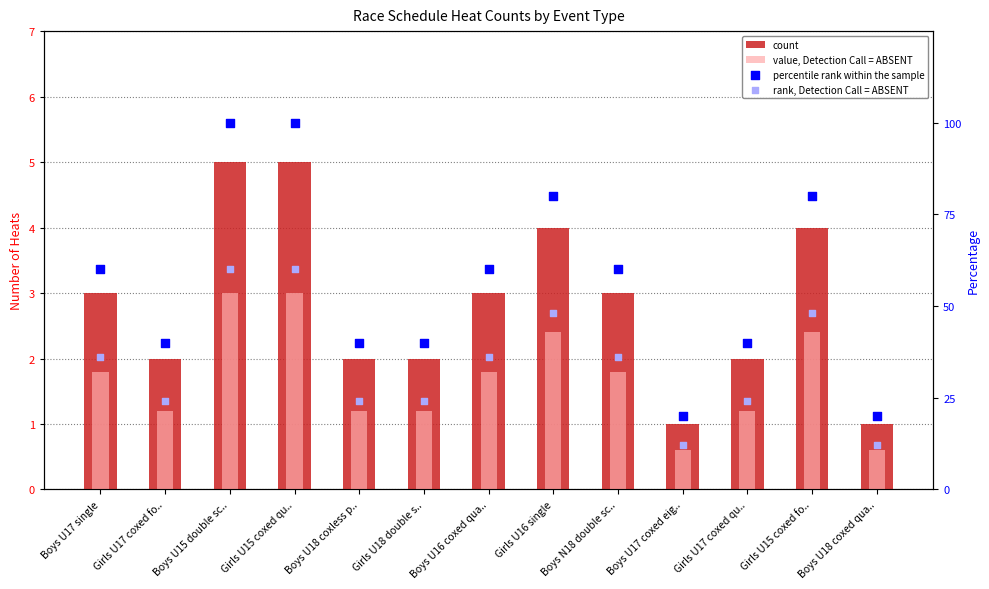

Which series has the widest spread of Y values?

percentile rank within the sample